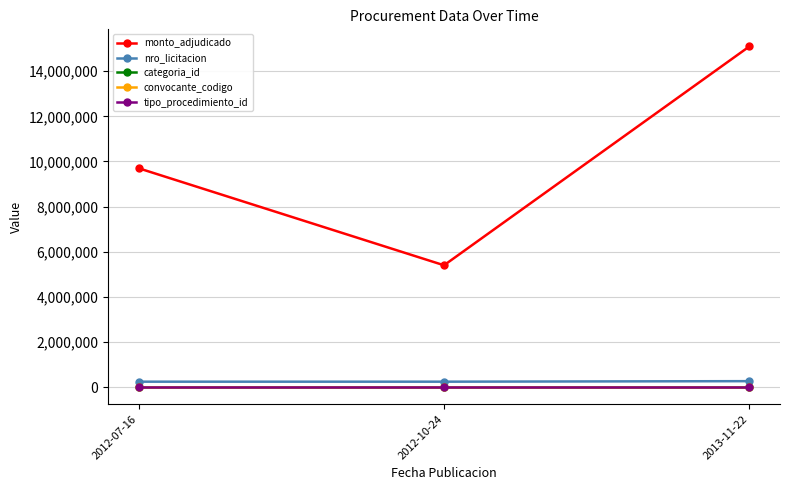

List the labels in order of monto_adjudicado value, smallest first.

2012-10-24, 2012-07-16, 2013-11-22